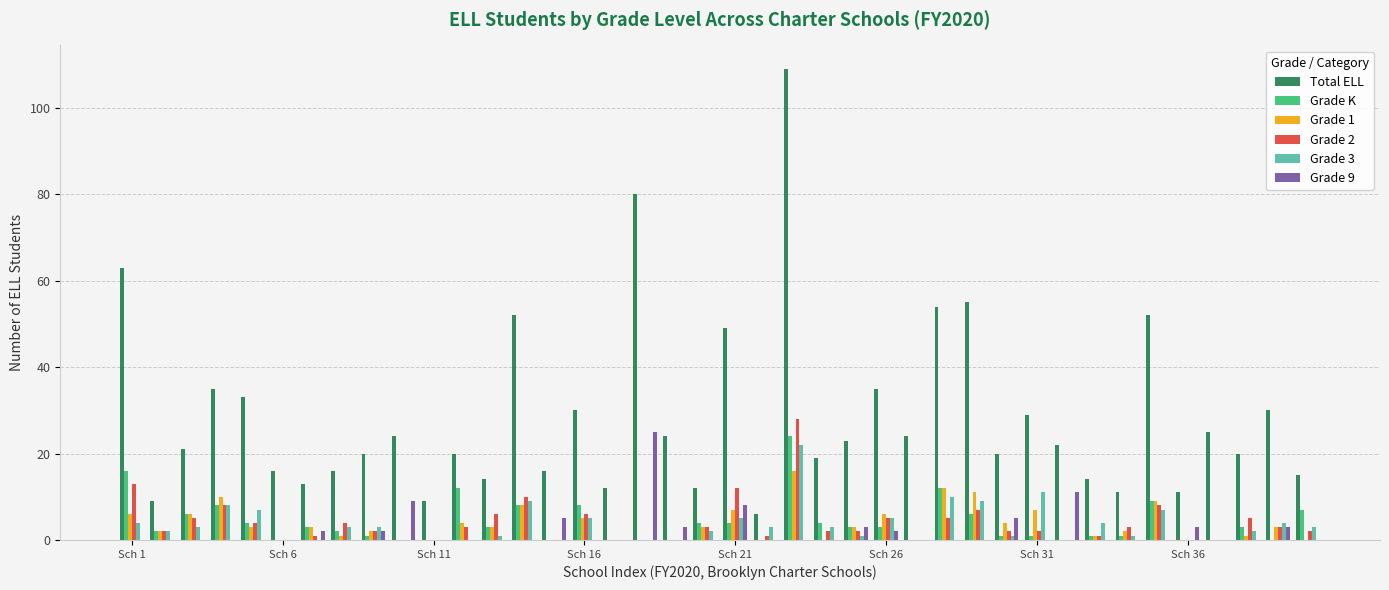

How many series are shown in this chart?

6